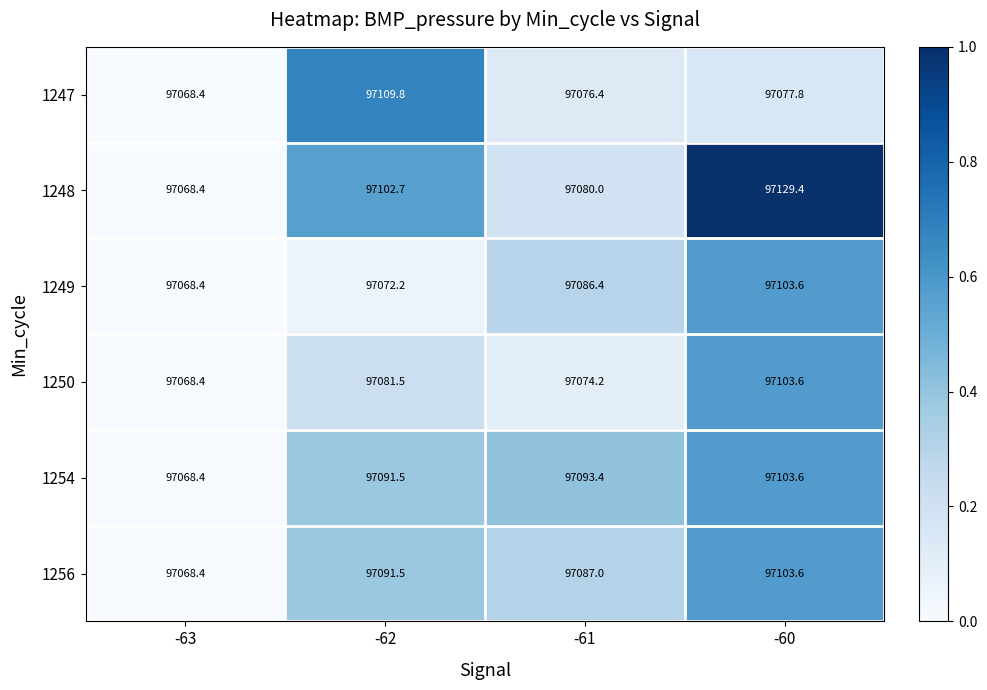

At which label does 1249 first exceed 97086?

-61